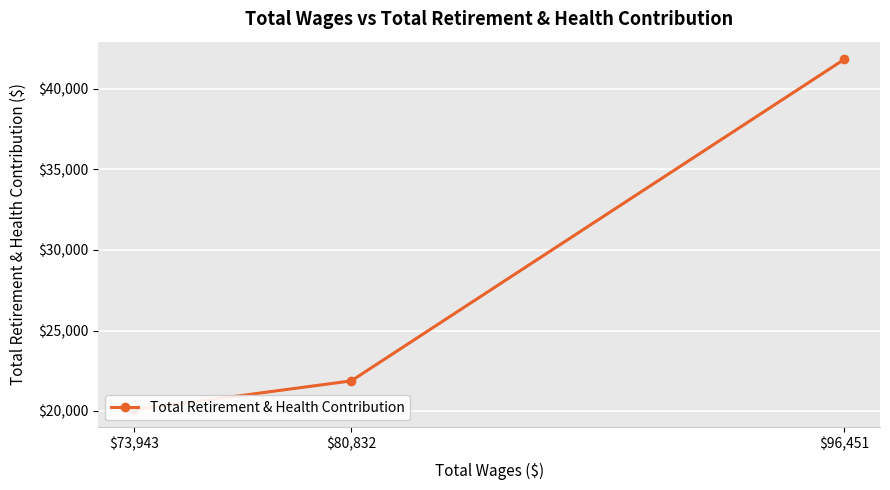

What is the sum of all values?

83792